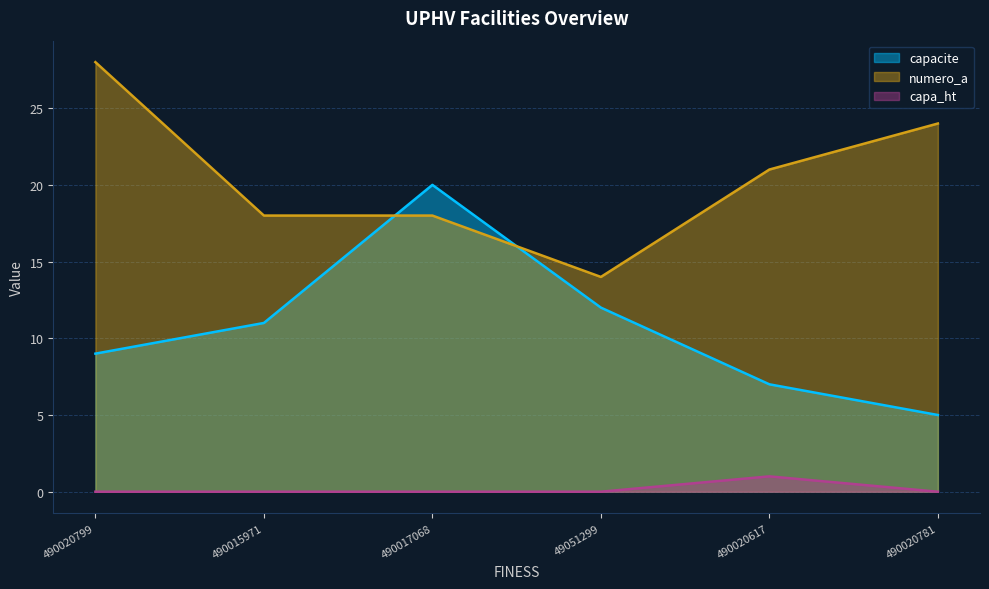

What is the sum of all capacite values?

64